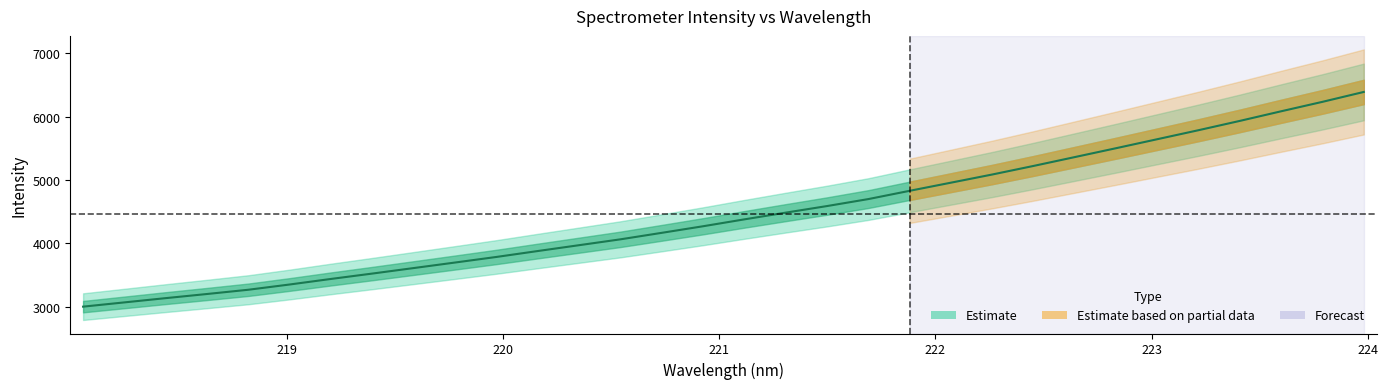

List the labels in order of value, largest first.

223.9802, 223.7895, 223.5987, 223.408, 223.2172, 223.0264, 222.8355, 222.6447, 222.4538, 222.263, 222.0721, 221.8812, 221.6902, 221.4993, 221.3083, 221.1174, 220.9264, 220.7354, 220.5444, 220.3533, 220.1623, 219.9712, 219.7801, 219.589, 219.3979, 219.2067, 219.0156, 218.8244, 218.6332, 218.442, 218.2508, 218.0596